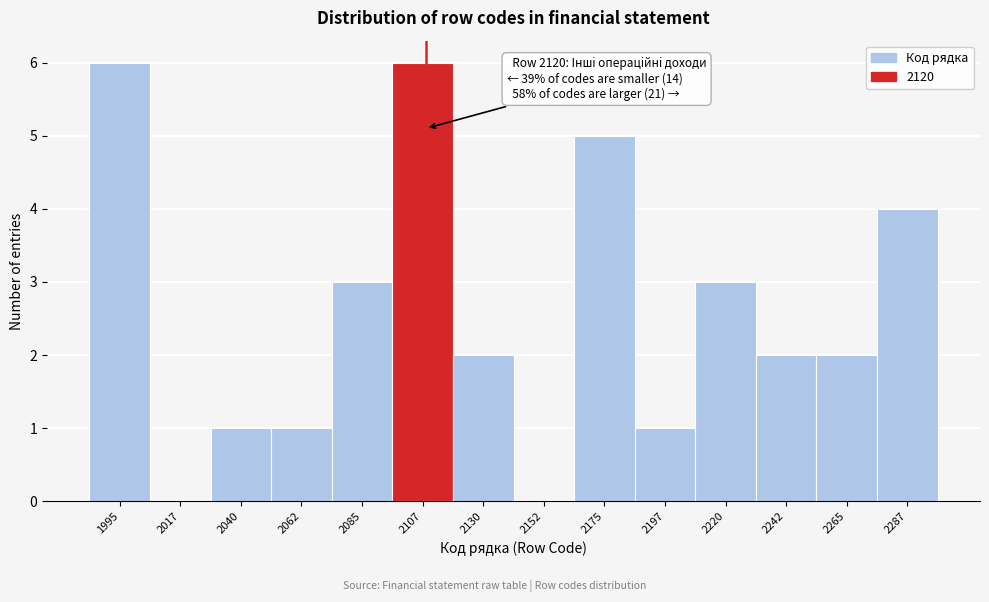

Reading left to right, list all the values displayed in this chart.

1995=6	2017=0	2040=1	2062=1	2085=3	2107=6	2130=2	2152=0	2175=5	2197=1	2220=3	2242=2	2265=2	2287=4